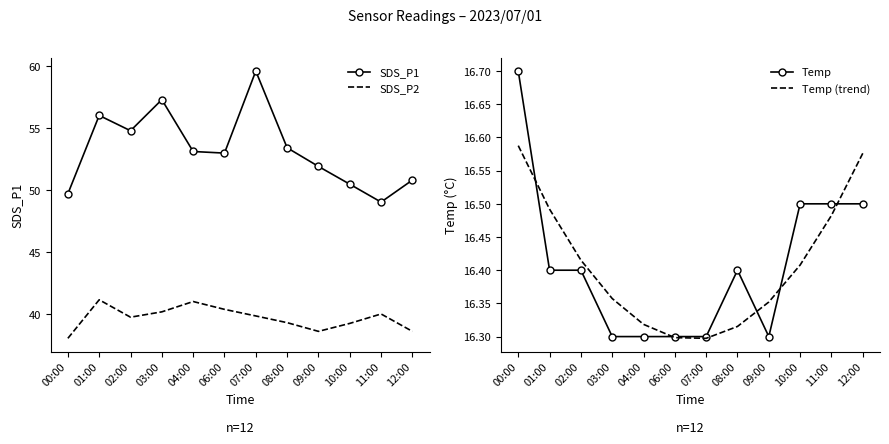

How many series are shown in this chart?

4